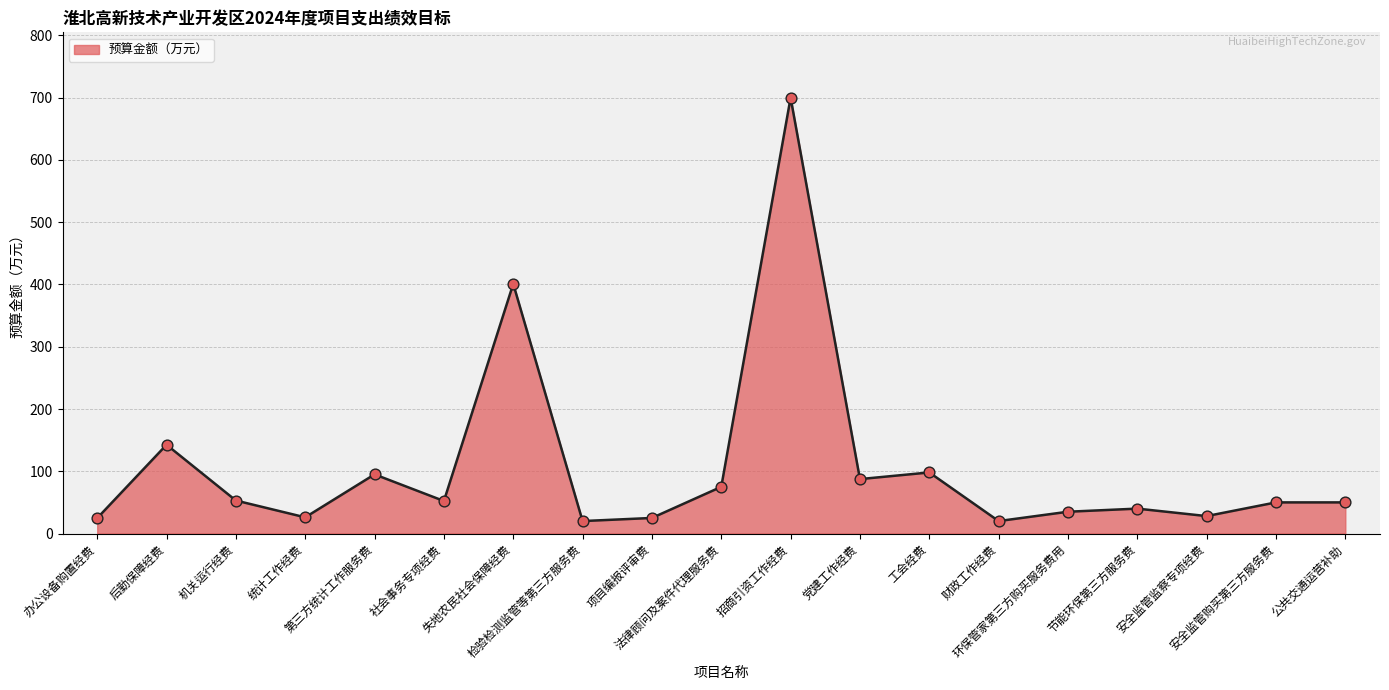

Approximately how many times larger is the value at 检验检测监管等第三方服务费 compared to 财政工作经费?

1.0